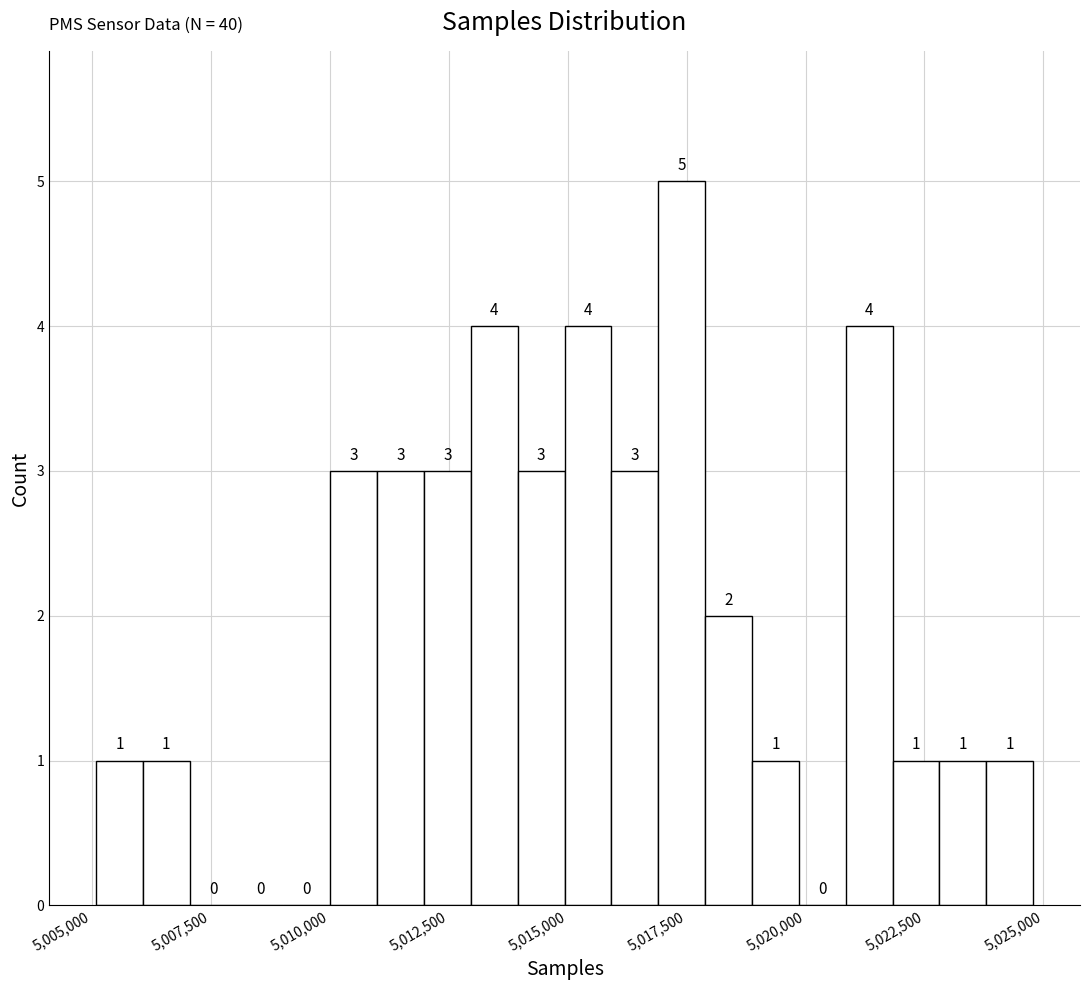

Around what value on the x-axis is the tallest bar? Give the approximate position of its centre, as read against the axis.

5017500